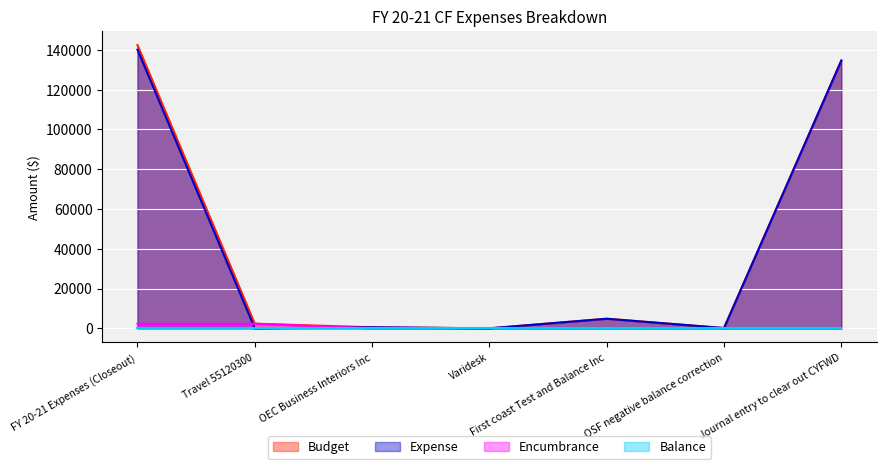

How many values in Budget are above zero?

6